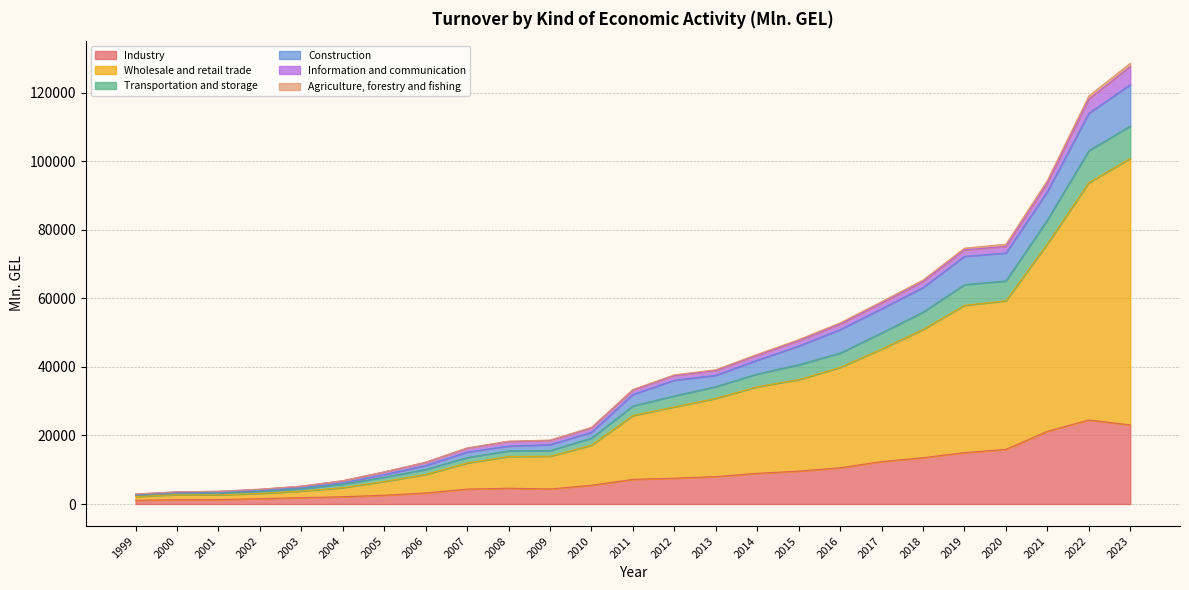

What is the highest value of the Industry series?

24517.0